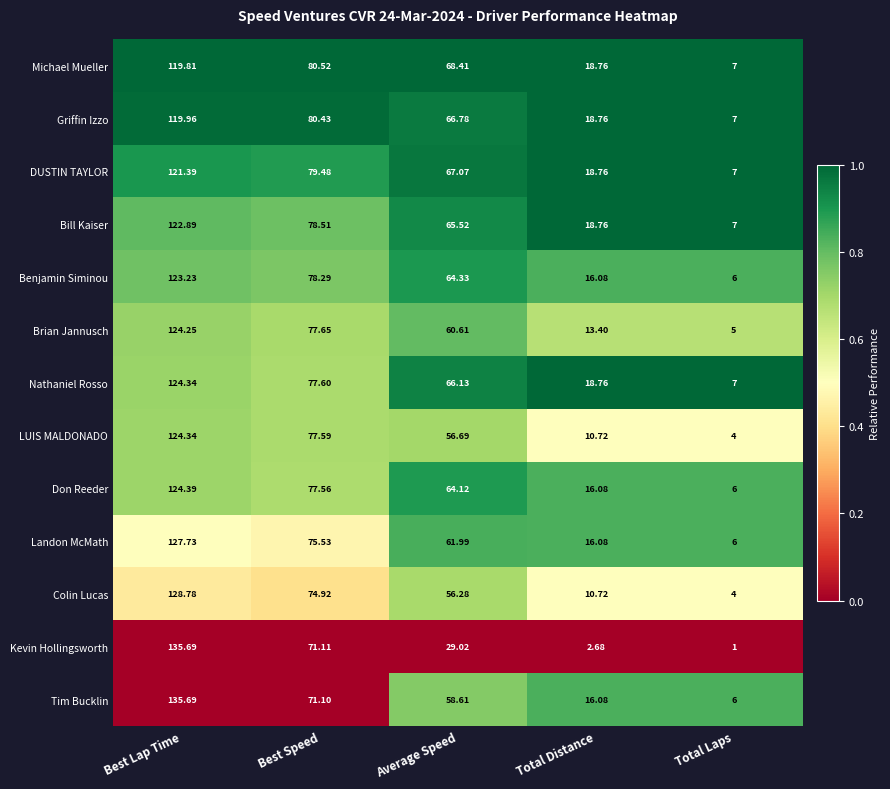

Rank the categories by Nathaniel Rosso value from lowest to highest.

Total Laps, Total Distance, Average Speed, Best Speed, Best Lap Time